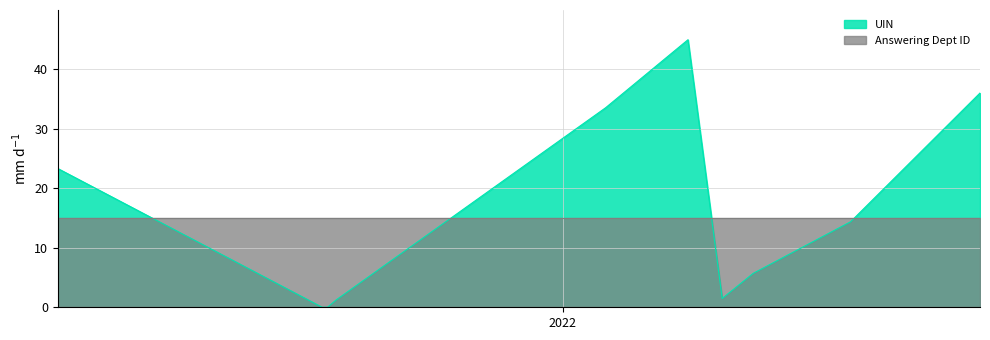

How many times do Answering Dept ID and UIN cross each other?

4